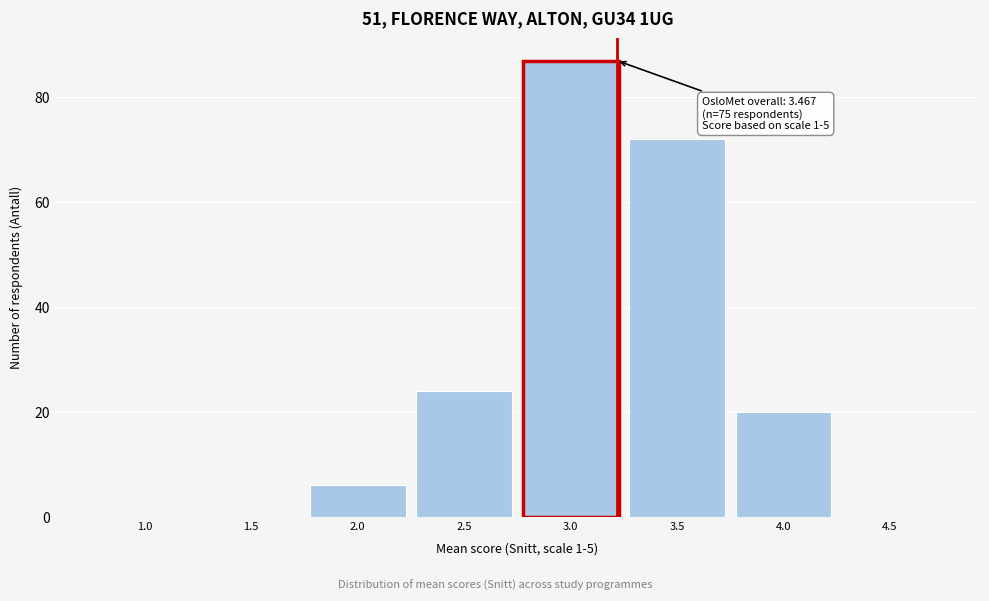

Reading left to right, extract all data points from this chart.

1.0=0	1.5=0	2.0=6	2.5=24	3.0=87	3.5=72	4.0=20	4.5=0